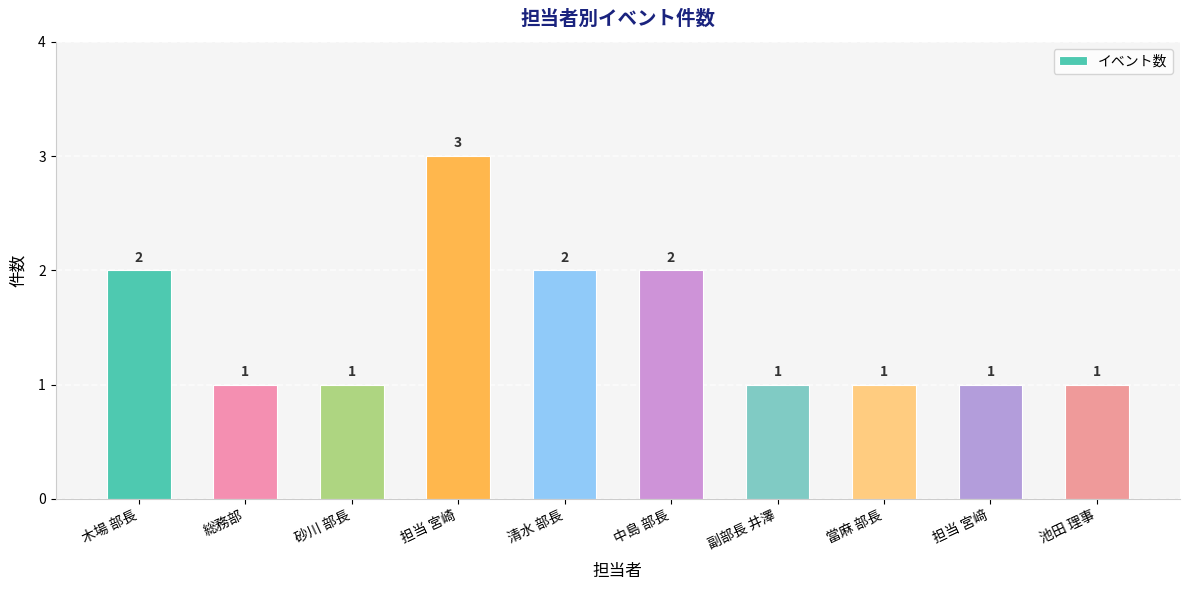

Between 當麻 部長 and 中島 部長, which is larger?

中島 部長